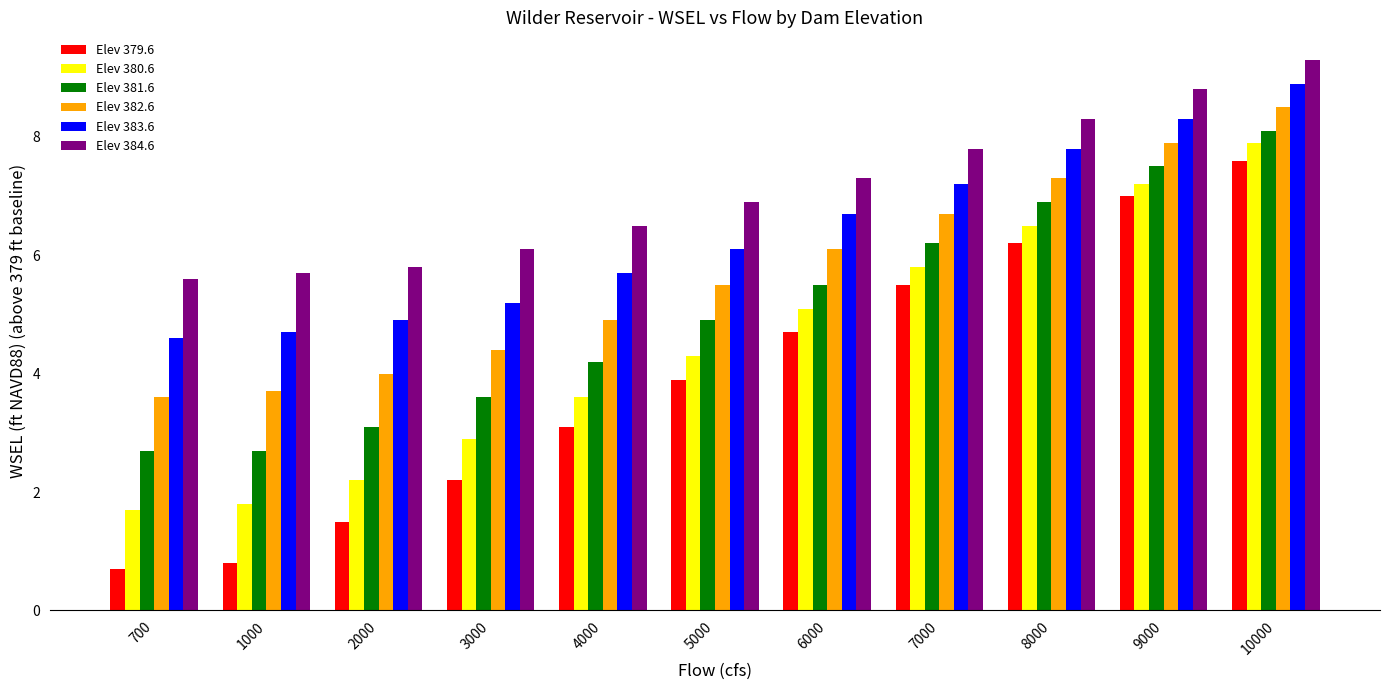

What is the total value across all series at 5000?

31.6